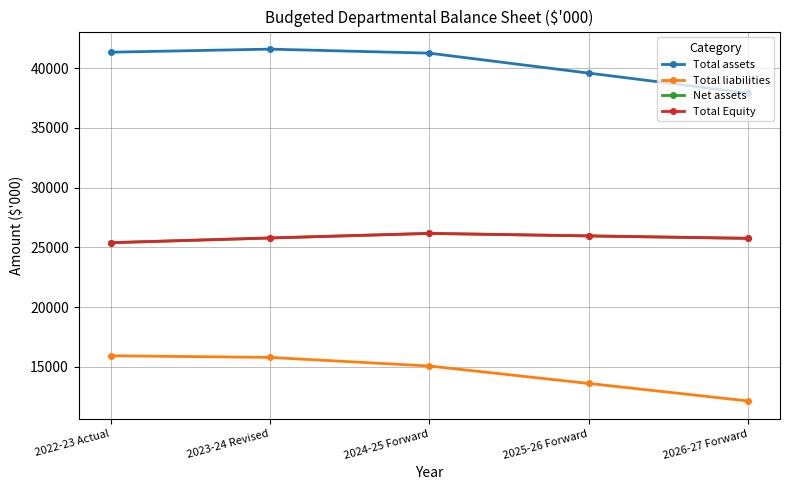

Which series changed the most between 2023-24 Revised and 2024-25 Forward?

Total liabilities